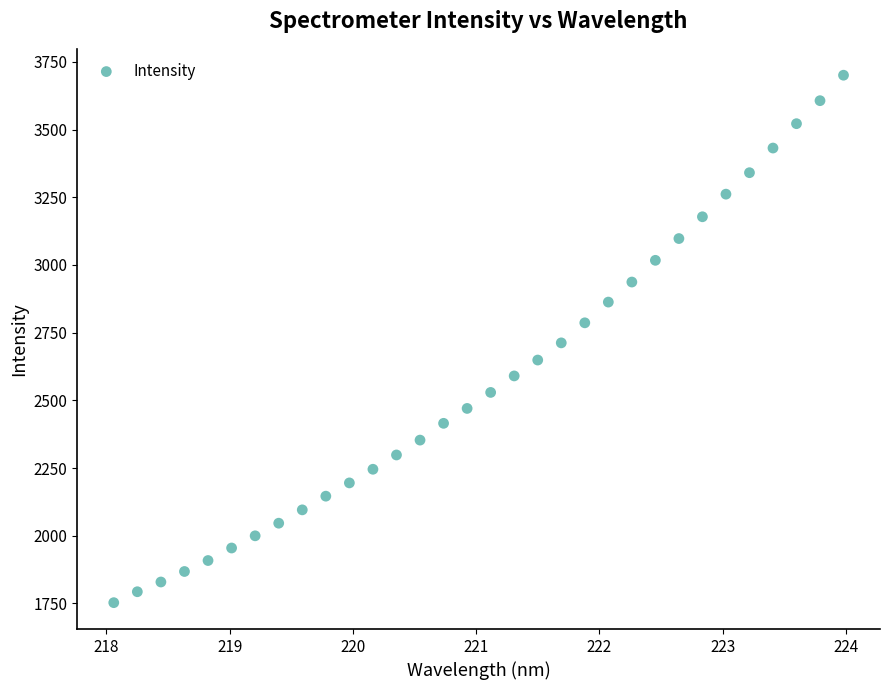

What is the range of X values (max minus min)?

5.9